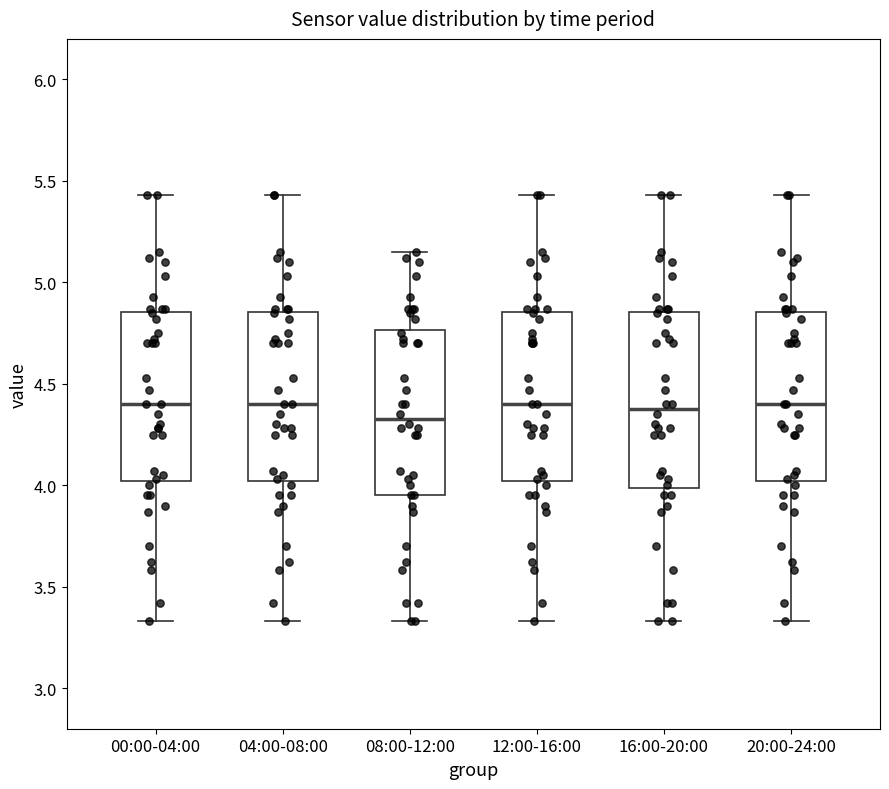

Where is the lower edge of the box for 12:00-16:00 on the y-axis? The values are not printed on the chart, so give them approximately, as read against the axis.

4.00